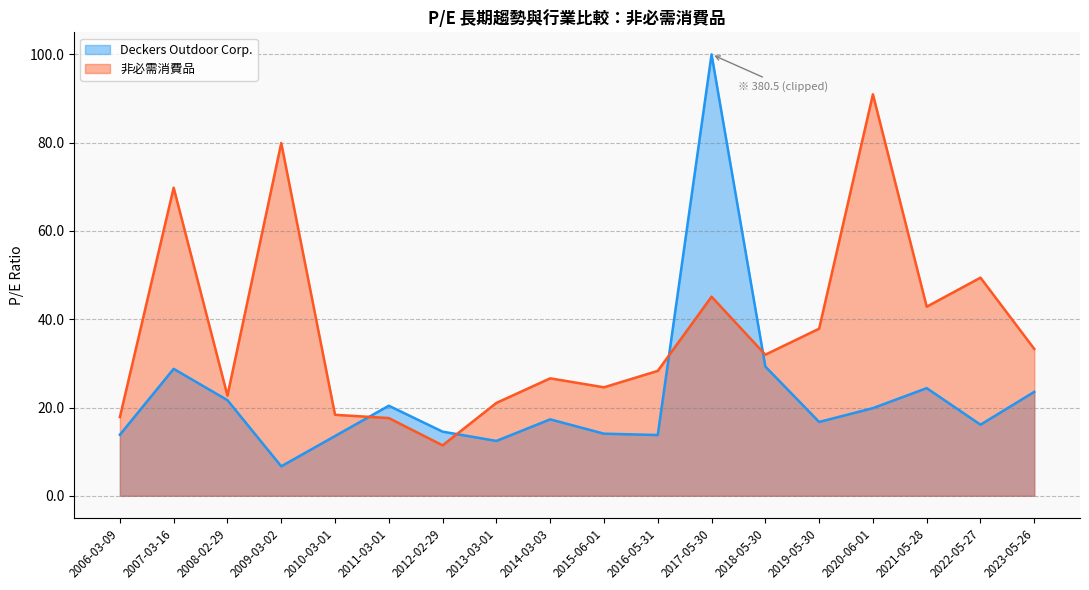

Is it true that the value at 2015-06-01 is 24.6?

True